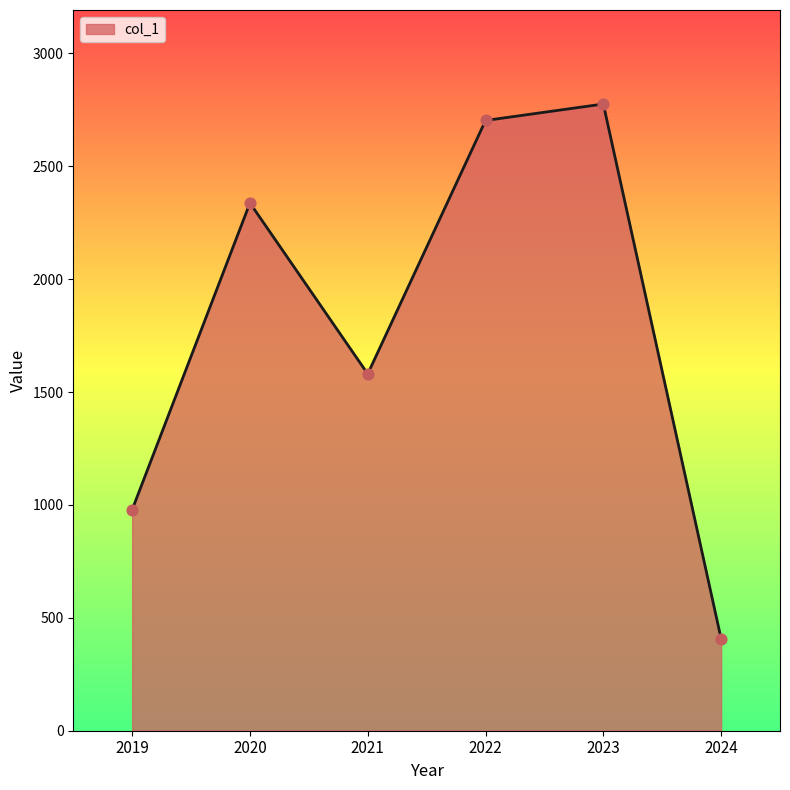

What is the ratio of the value at 2021 to the value at 2020?

0.7